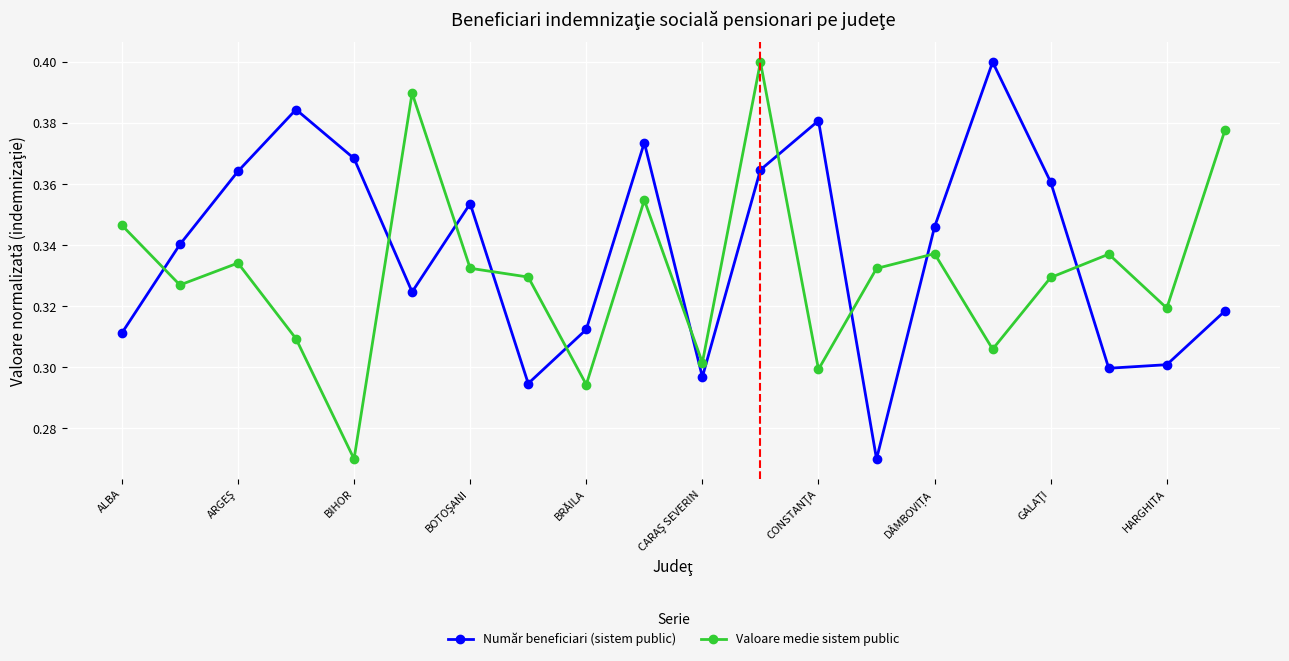

True or false: Valoare medie sistem public and Număr beneficiari (sistem public) cross at least once.

True